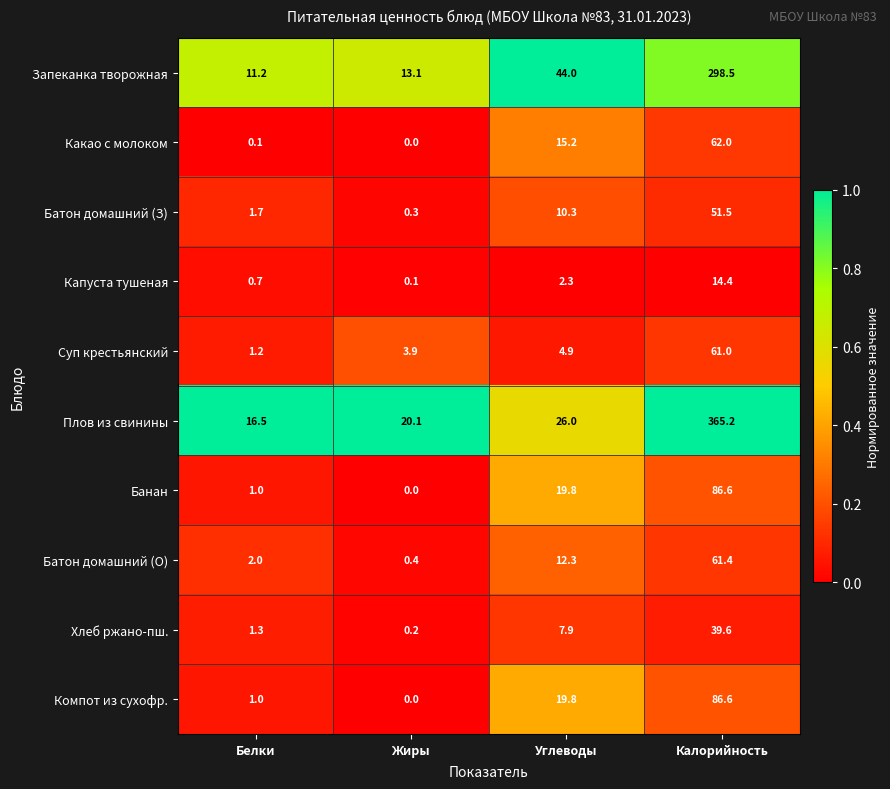

What is the highest value of the Запеканка творожная series?

298.5